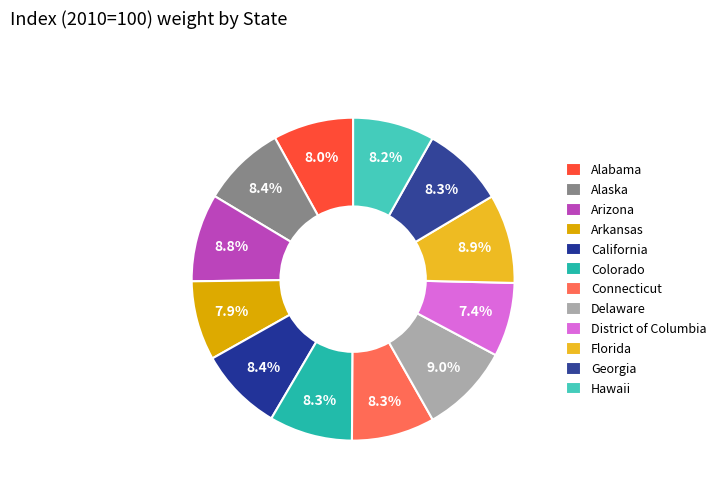

How many slices are in this pie chart?

12